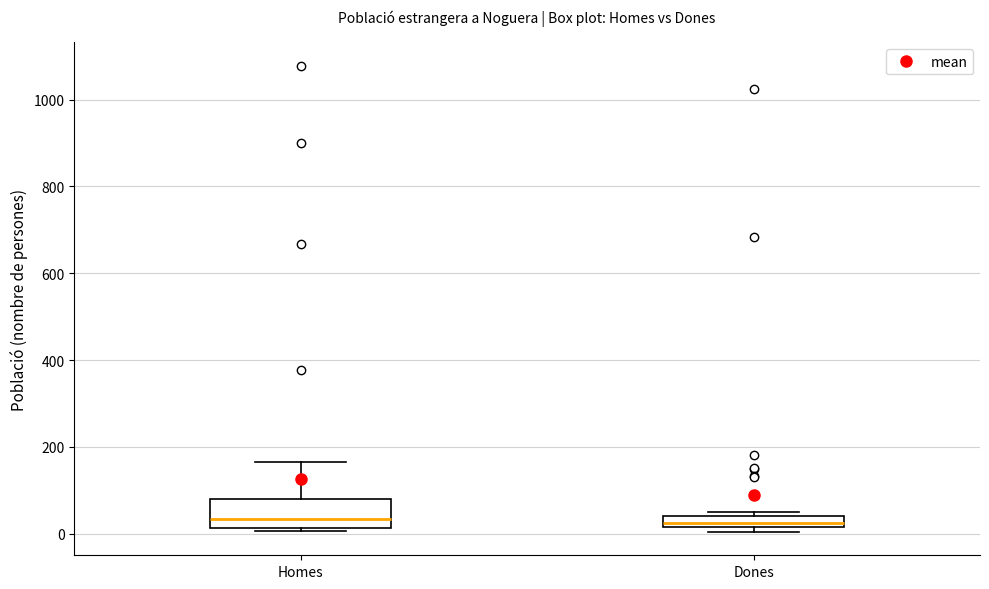

Which box is the tallest, from its lower edge to its upper edge?

Homes